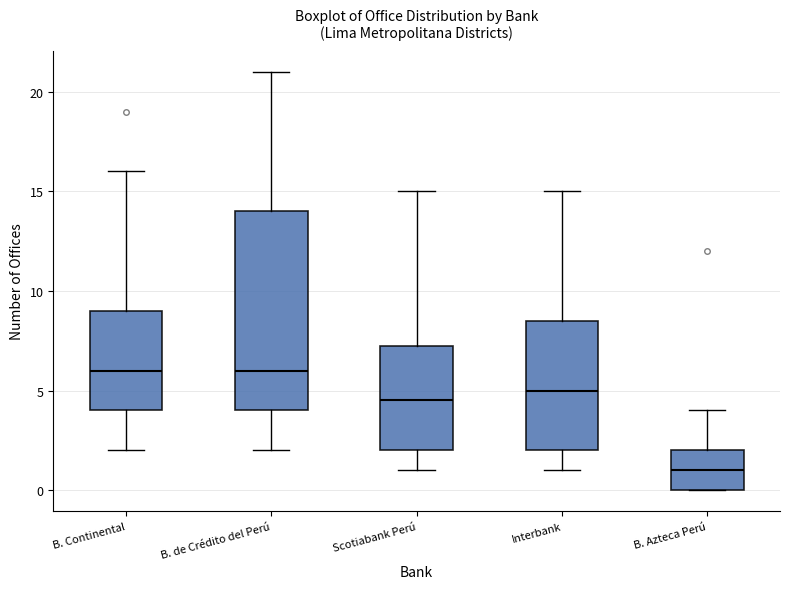

Which box's median line is the lowest?

B. Azteca Perú